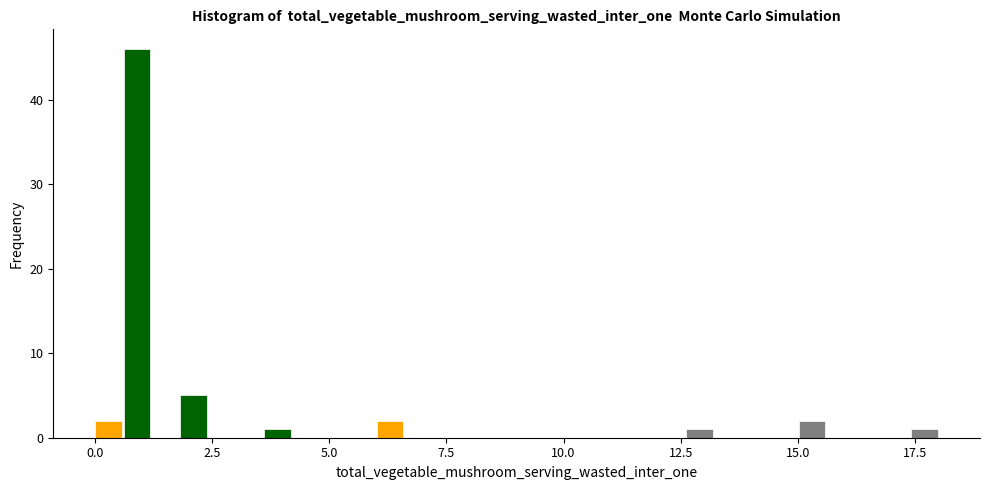

Around what value on the x-axis is the tallest bar? Give the approximate position of its centre, as read against the axis.

1.0